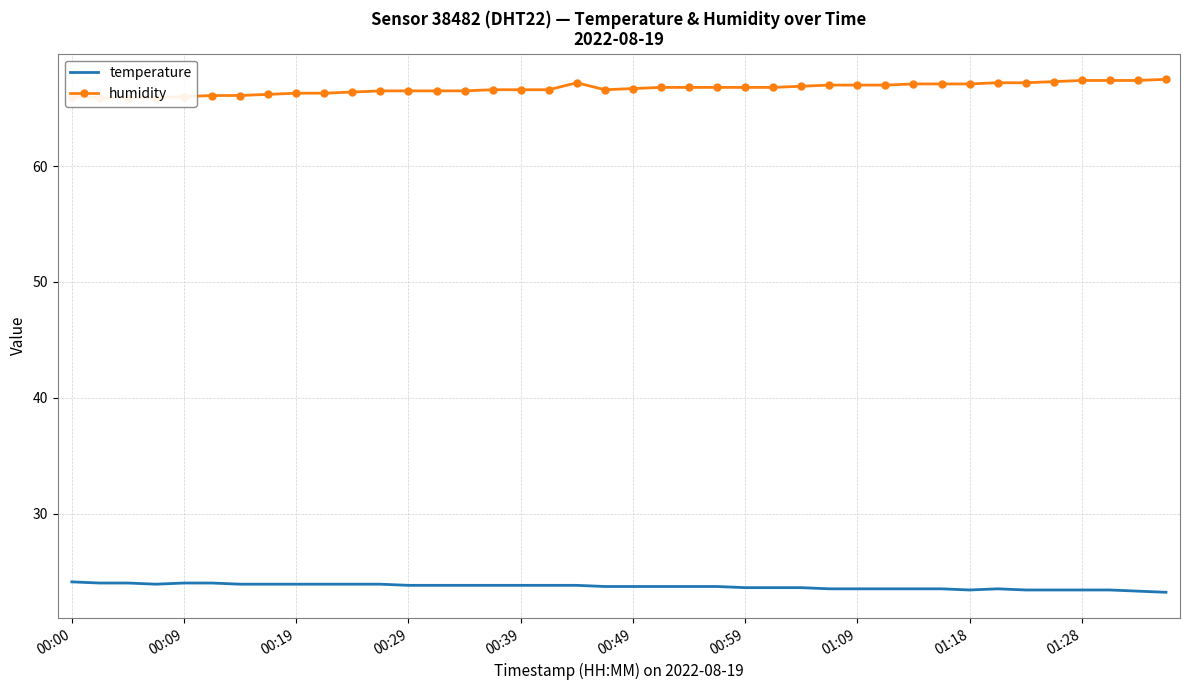

True or false: humidity and temperature intersect in this chart.

False